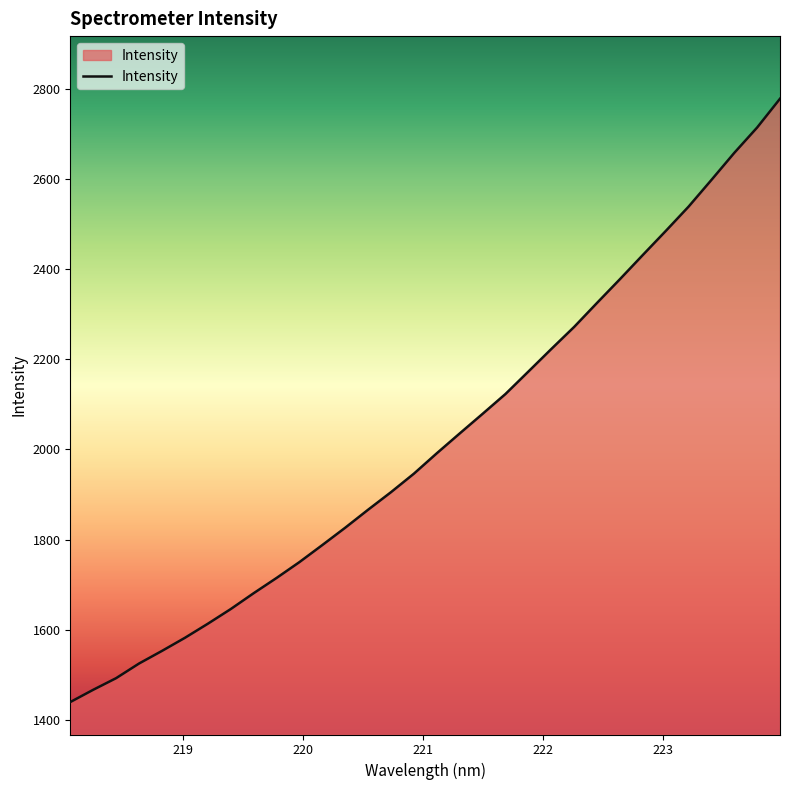

What is the greatest value displayed?

2778.2